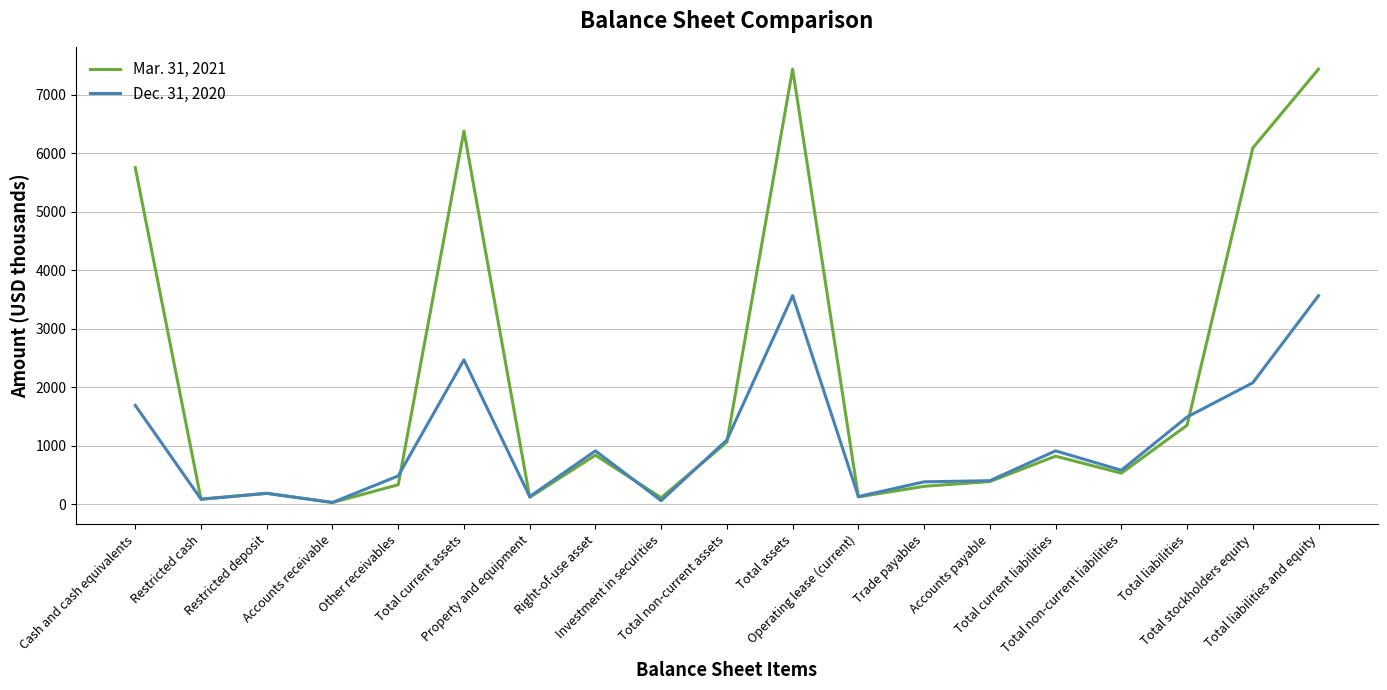

In Dec. 31, 2020, how many points are lower than both neighbors (excluding endpoints)?

6